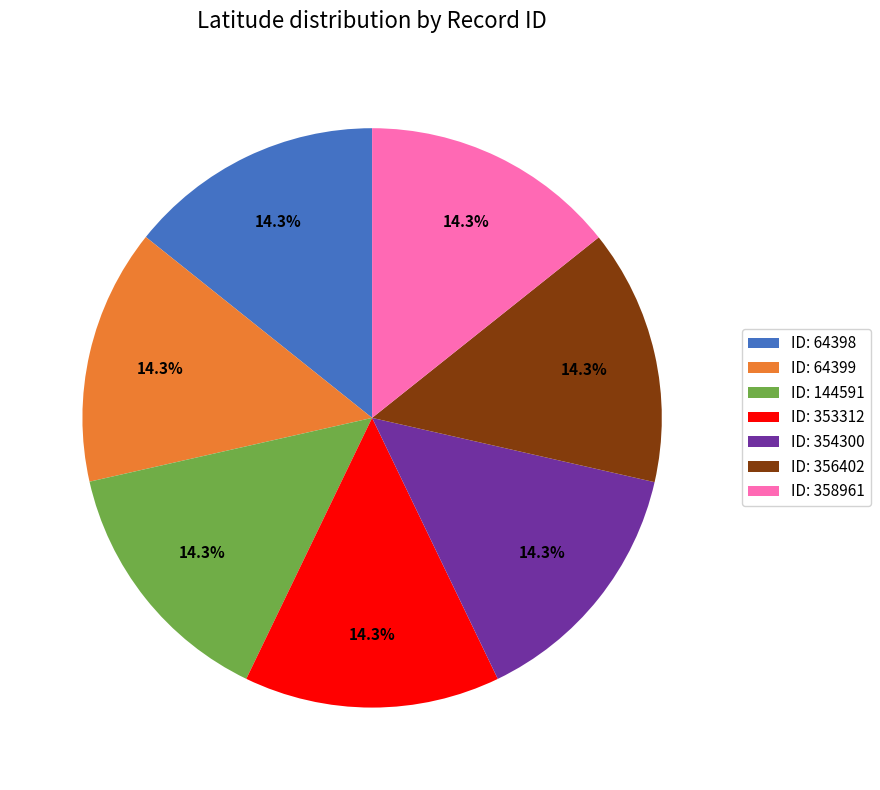

How many segments does this pie chart have?

7